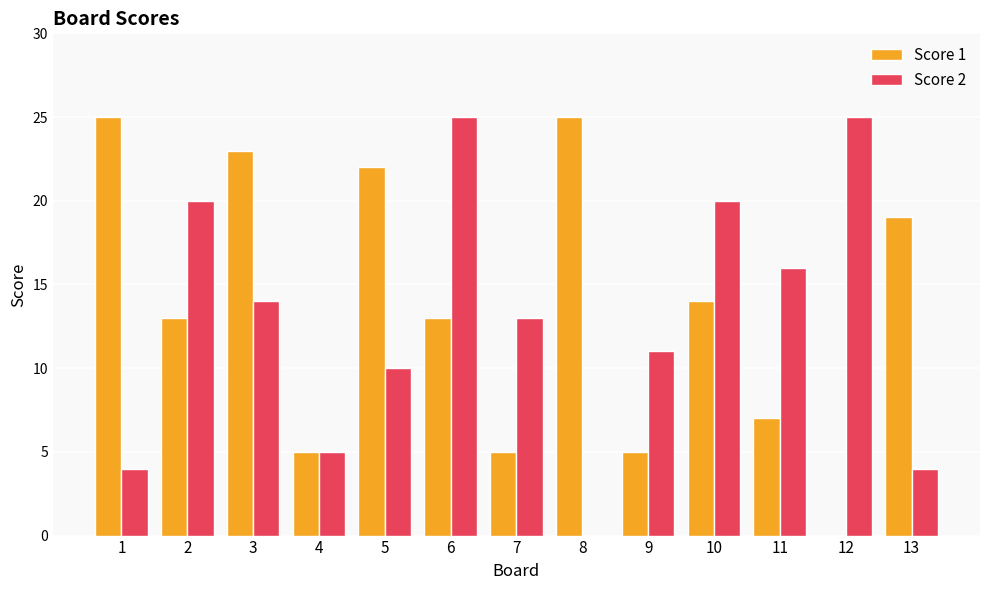

What is the maximum value for Score 2?

25